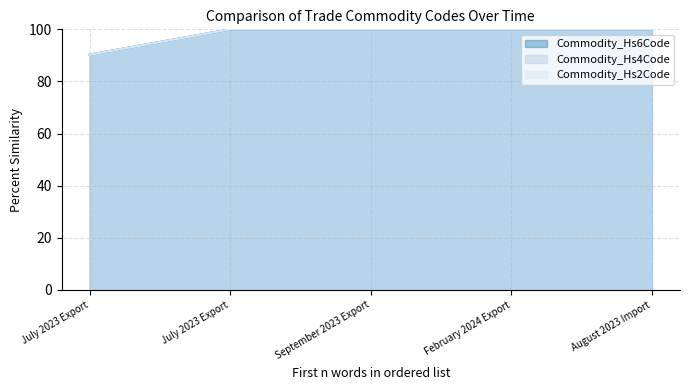

At September 2023 Export, list the series in order from largest to smallest.

Commodity_Hs6Code, Commodity_Hs4Code, Commodity_Hs2Code